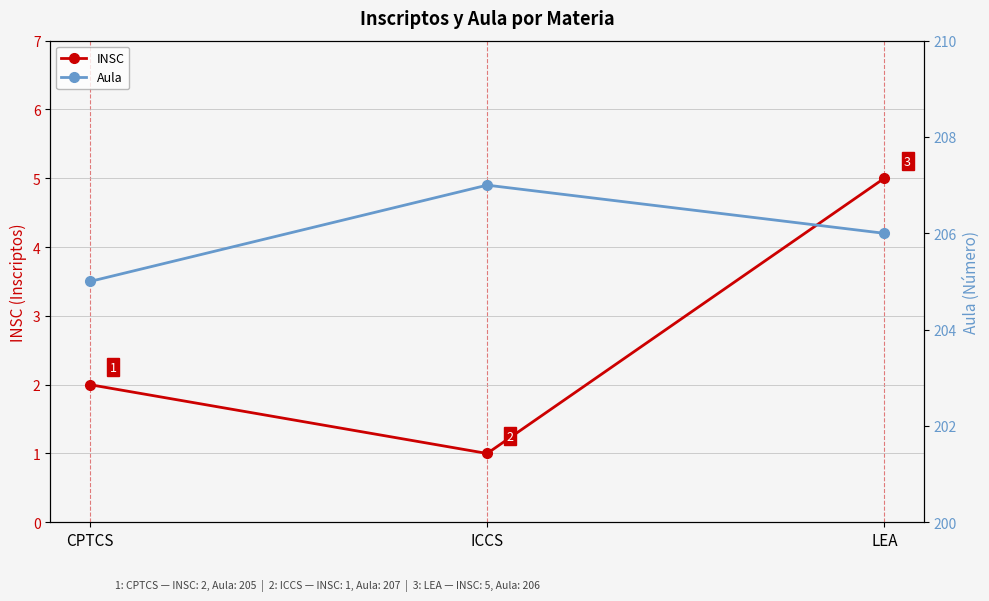

What position from the right is CPTCS?

3